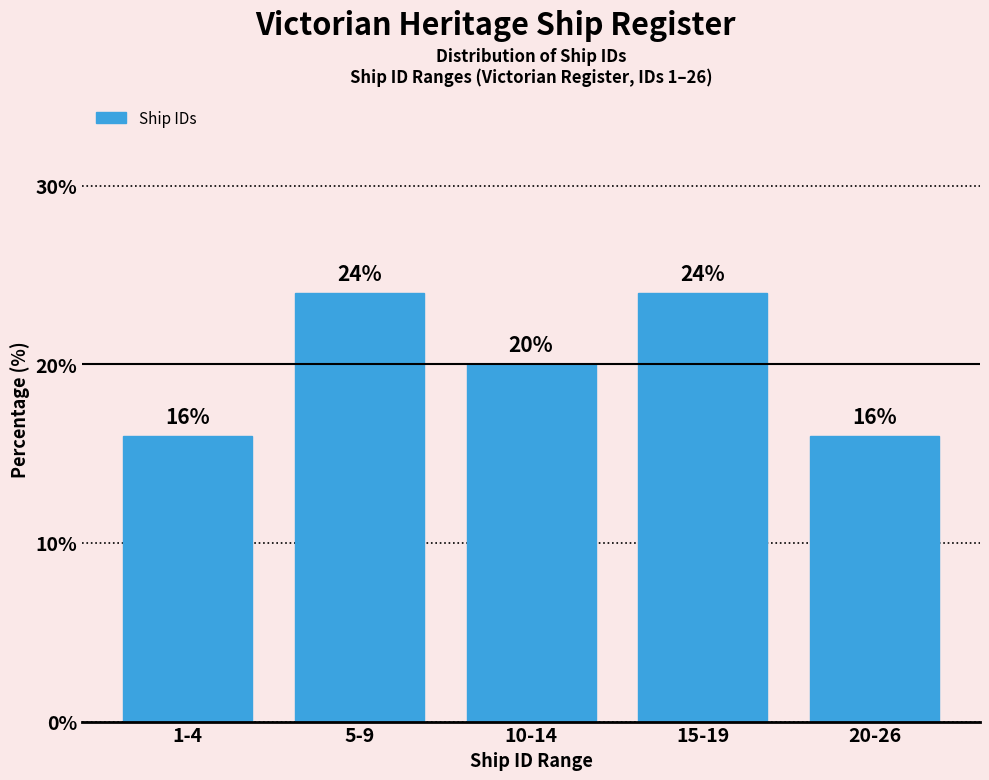

Reading left to right, transcribe all the data shown in this chart.

1-4=16	5-9=24	10-14=20	15-19=24	20-26=16